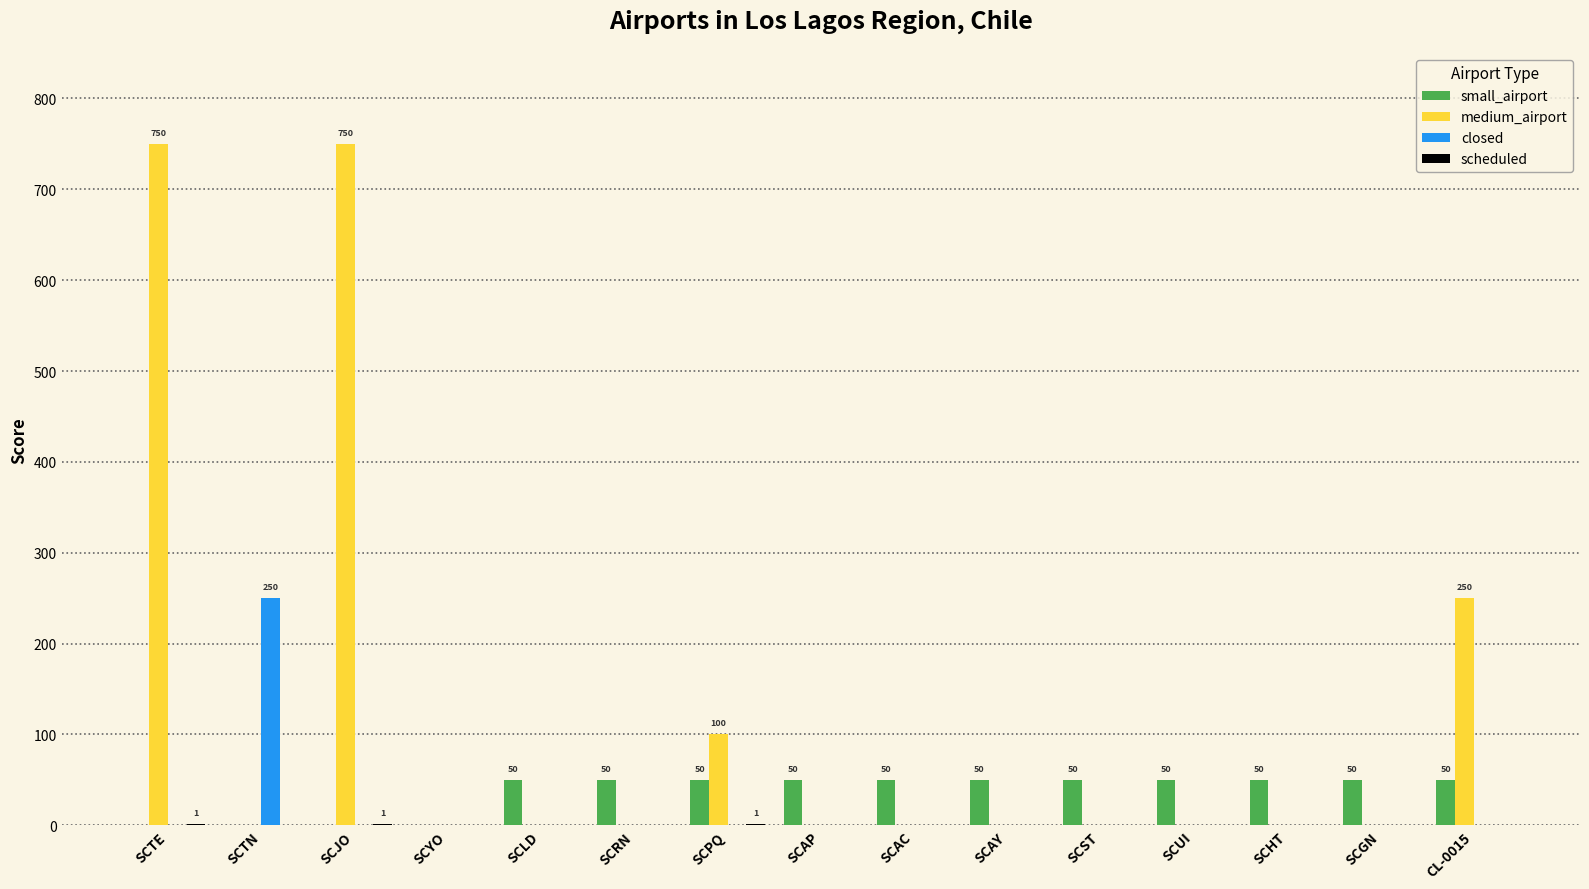

What is the greatest value displayed?

750